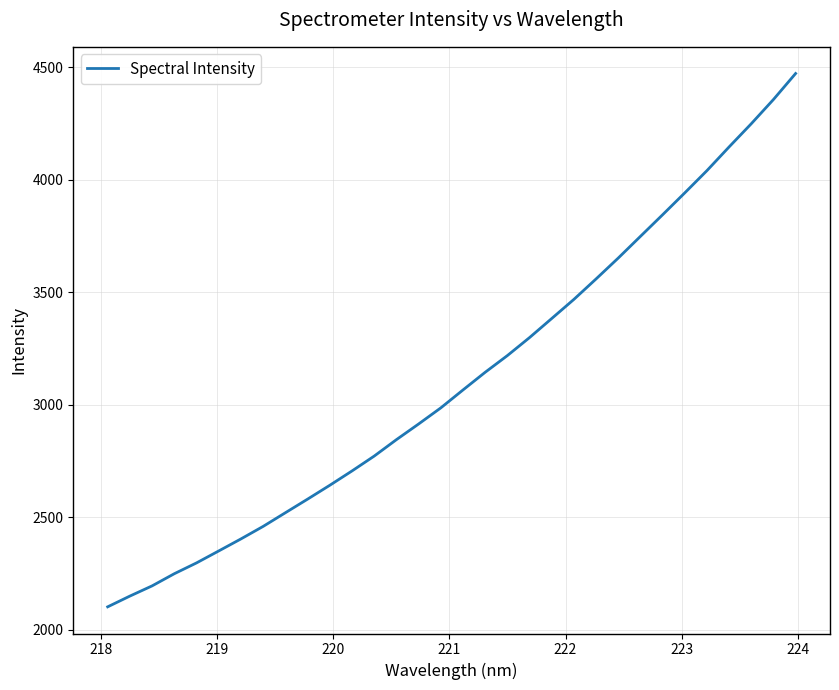

What is the minimum value shown in the chart?

2100.9